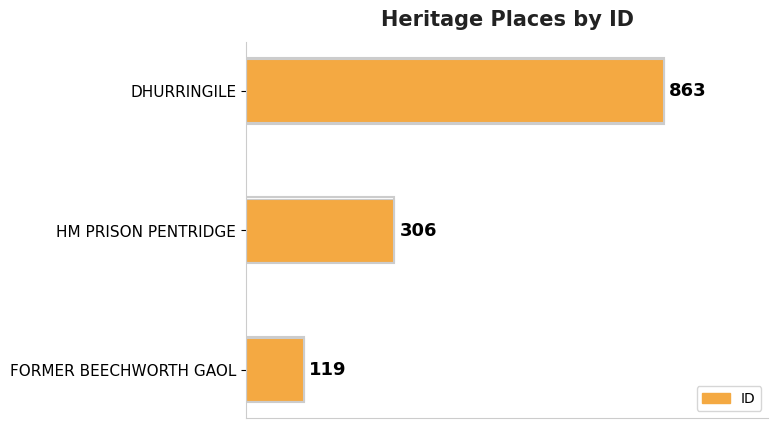

What is the smallest value displayed?

119